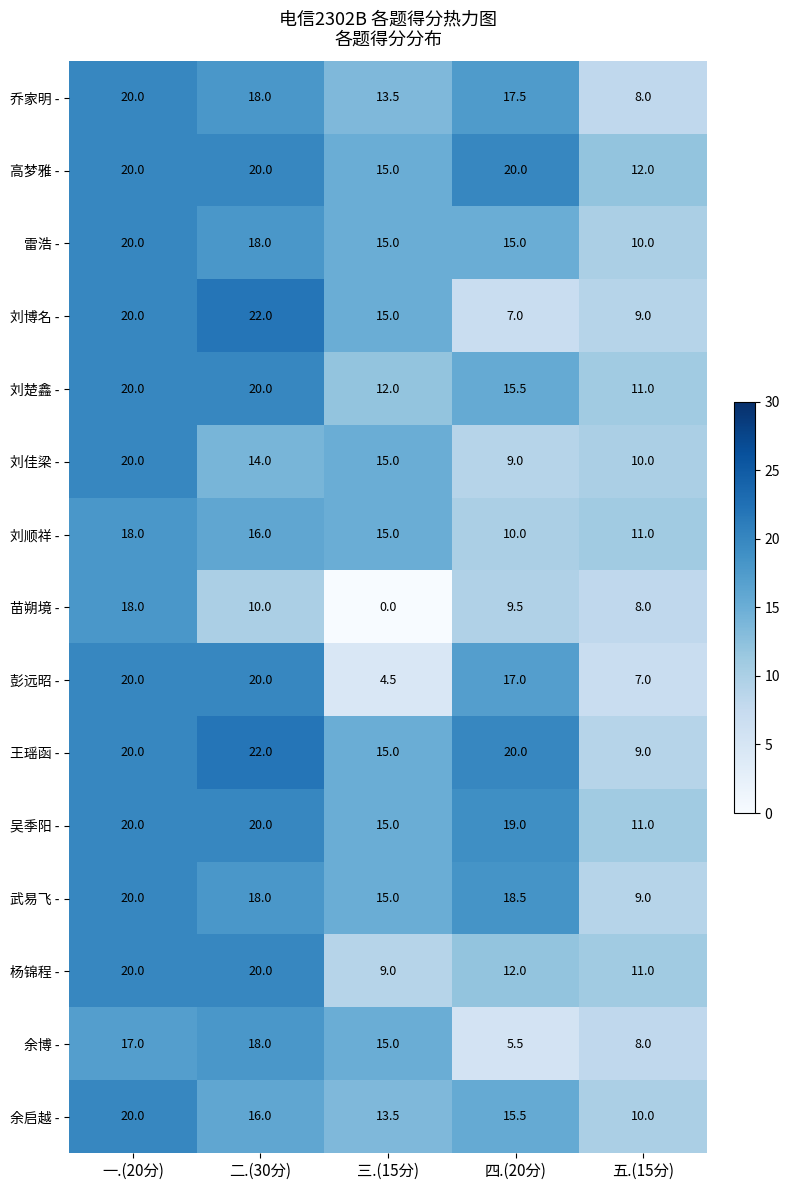

What is the sum of the 武易飞 - values at 四.(20分) and 一.(20分)?

38.5